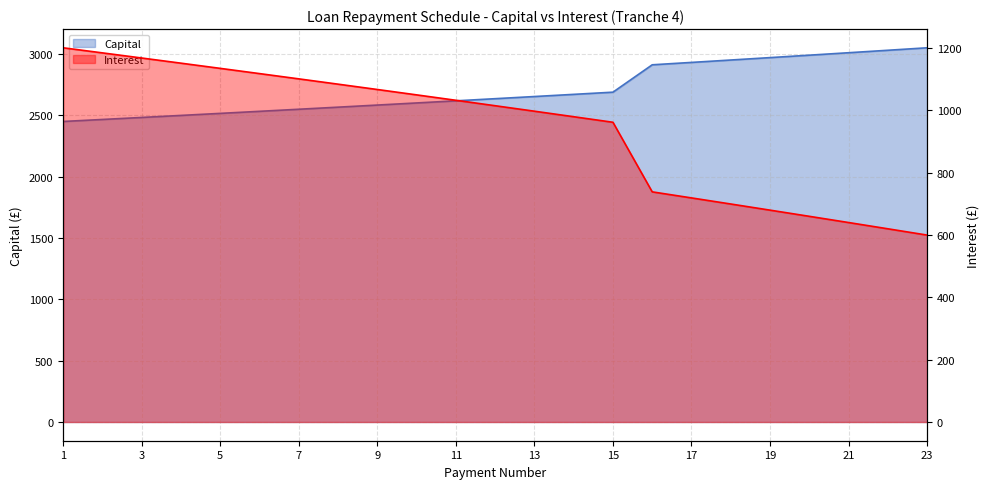

Is it true that Capital equals 2482.5 at 3?

True